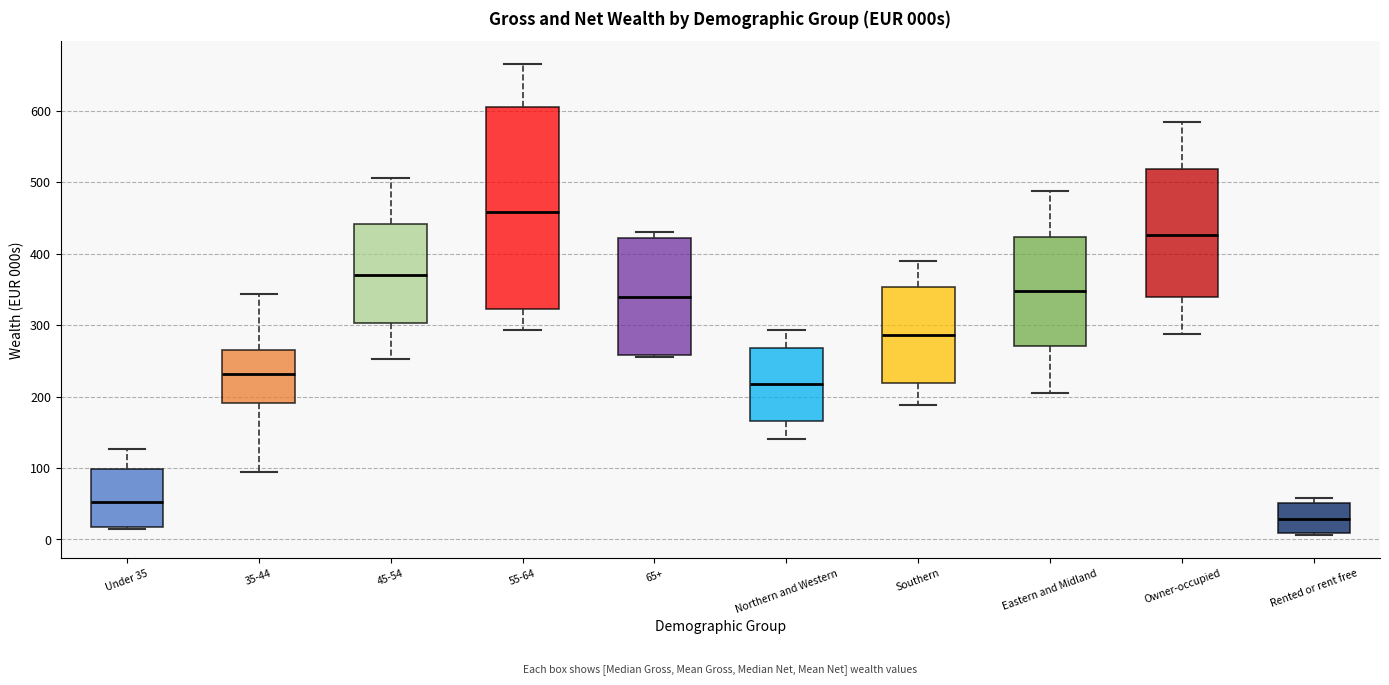

Reading left to right, transcribe this box plot: for each box, give where its median line is, the range the box spans, and where its two whiskers end, as read against the y-axis. The values are not printed on the chart, so give them approximately, as read against the axis.

Under 35: median 50, box 20 to 100, whiskers 10 to 130
35-44: median 230, box 190 to 270, whiskers 90 to 340
45-54: median 370, box 300 to 440, whiskers 250 to 510
55-64: median 460, box 320 to 600, whiskers 290 to 660
65+: median 340, box 260 to 420, whiskers 260 to 430
Northern and Western: median 220, box 170 to 270, whiskers 140 to 290
Southern: median 290, box 220 to 350, whiskers 190 to 390
Eastern and Midland: median 350, box 270 to 420, whiskers 210 to 490
Owner-occupied: median 430, box 340 to 520, whiskers 290 to 580
Rented or rent free: median 30, box 10 to 50, whiskers 10 to 60